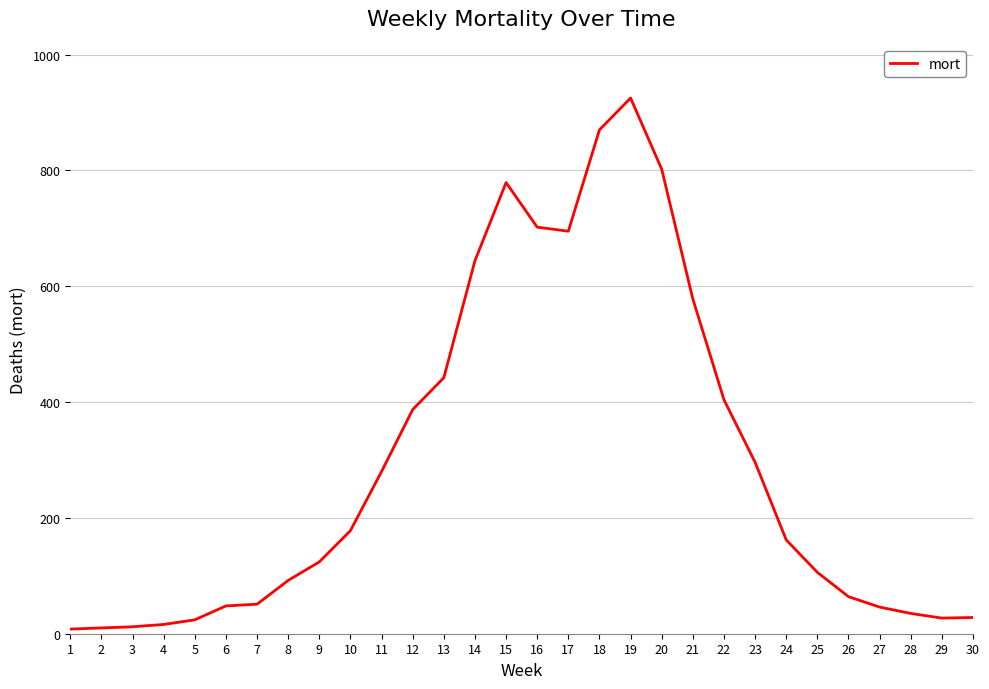

Is it true that the value at 11 is 409?

False